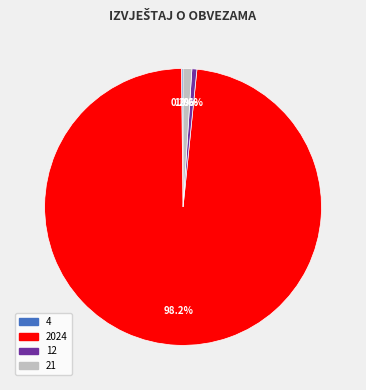

How many segments does this pie chart have?

4